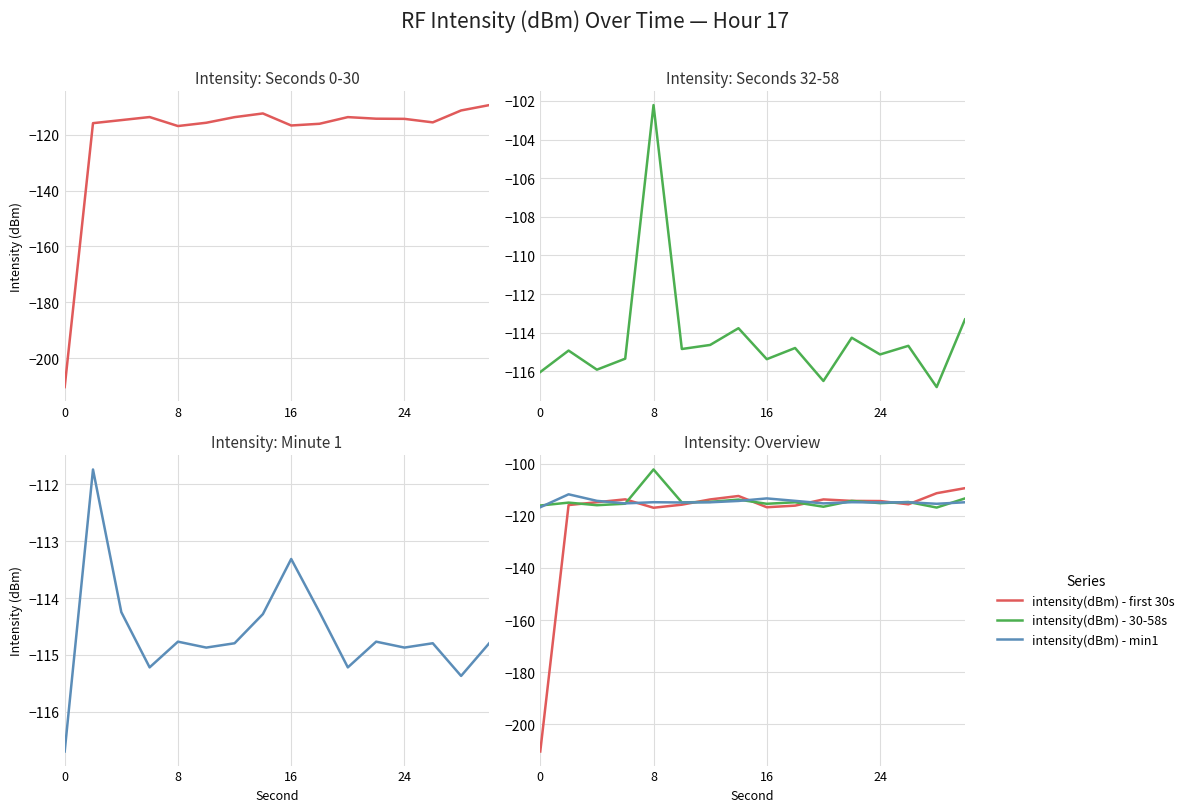

Reading right to left, list all the values displayed in this chart.

intensity(dBm) - first 30s: -109.4	-111.3	-115.6	-114.3	-114.3	-113.7	-116.1	-116.7	-112.4	-113.7	-115.7	-116.9	-113.7	-114.8	-115.9	-210.4
intensity(dBm) - 30-58s: -113.3	-116.8	-114.7	-115.1	-114.3	-116.5	-114.8	-115.4	-113.8	-114.6	-114.8	-102.2	-115.3	-115.9	-114.9	-116.0
intensity(dBm) - min1: -114.8	-115.4	-114.8	-114.9	-114.8	-115.2	-114.2	-113.3	-114.3	-114.8	-114.9	-114.8	-115.2	-114.2	-111.7	-116.7